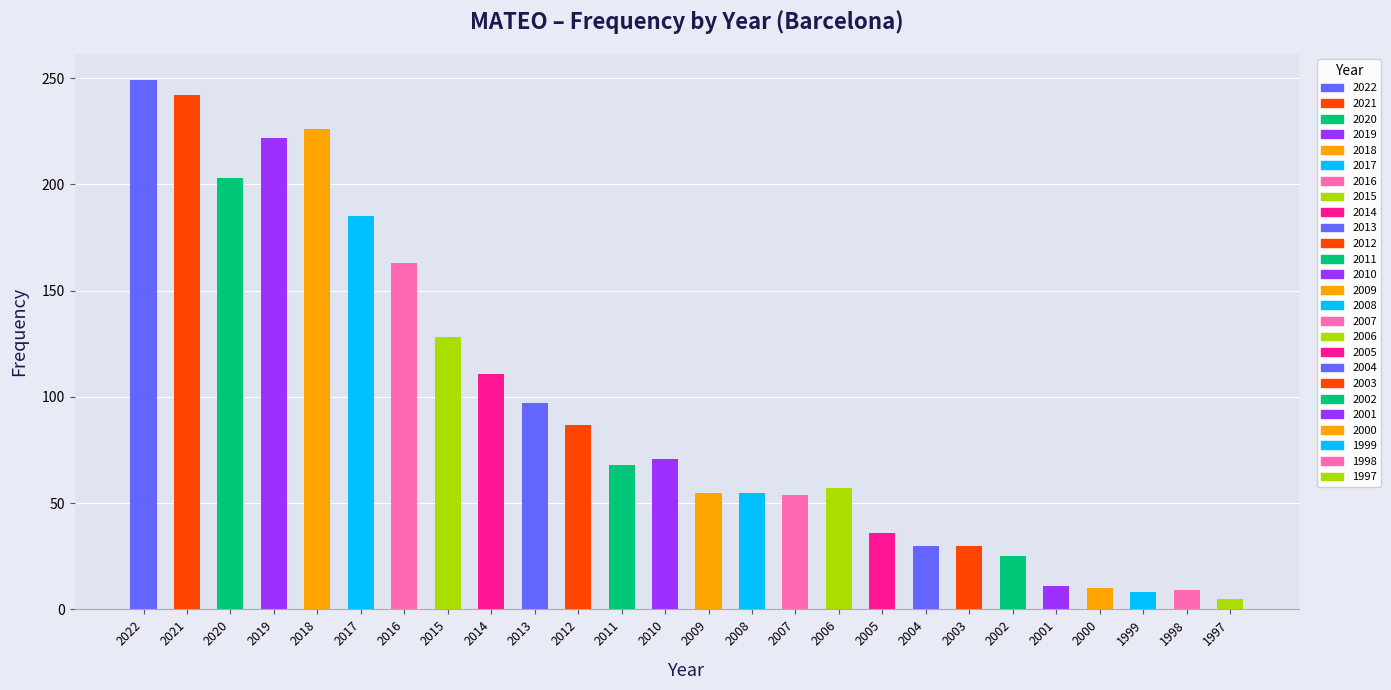

What is the minimum value shown in the chart?

5